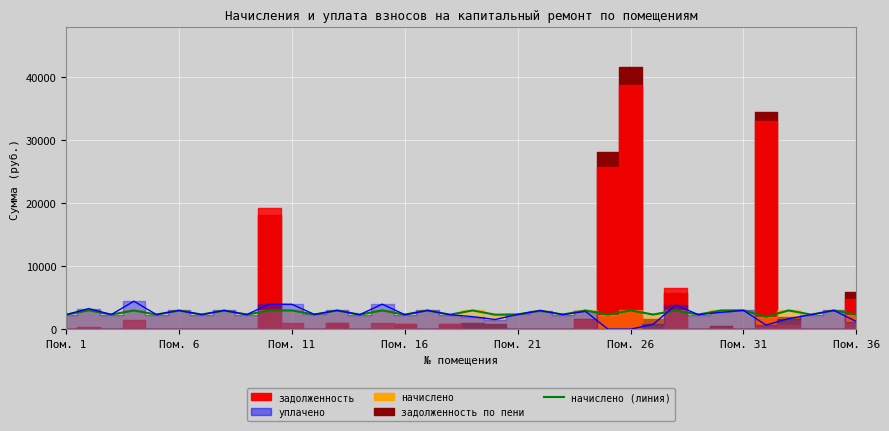

At which label does начислено (линия) first exceed 2949?

Пом. 6